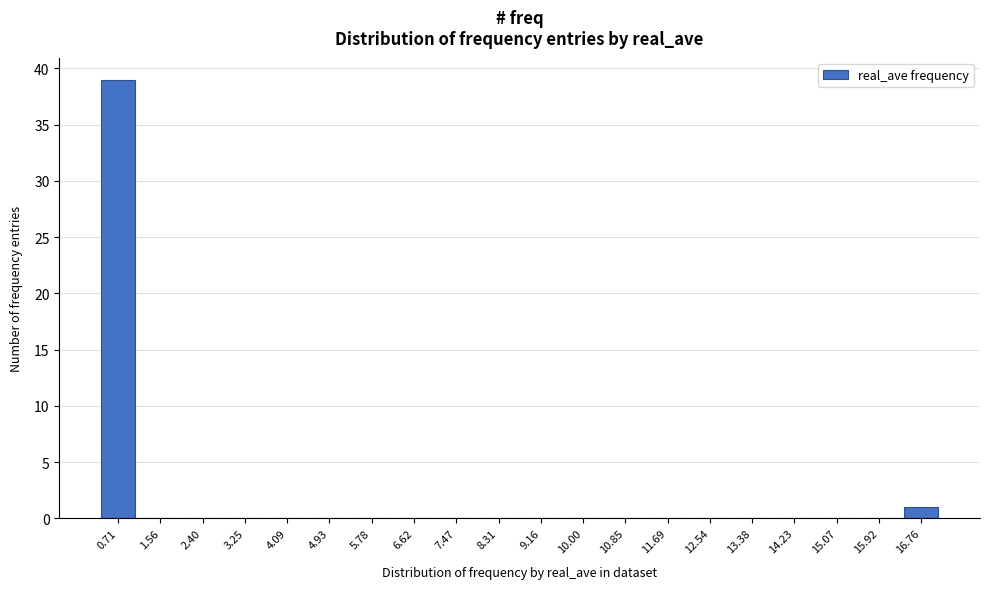

Reading left to right, transcribe all the data shown in this chart.

0.71=39	1.56=0	2.40=0	3.25=0	4.09=0	4.93=0	5.78=0	6.62=0	7.47=0	8.31=0	9.16=0	10.00=0	10.85=0	11.69=0	12.54=0	13.38=0	14.23=0	15.07=0	15.92=0	16.76=1